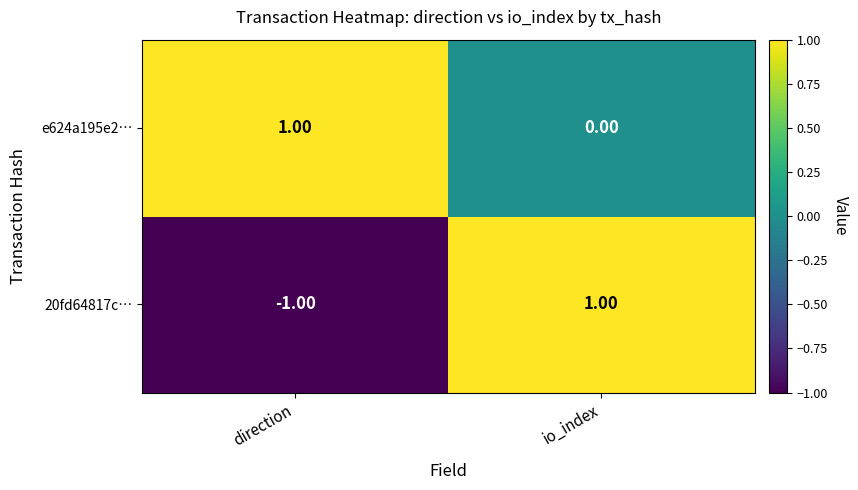

Which label corresponds to the smallest value in the chart?

direction